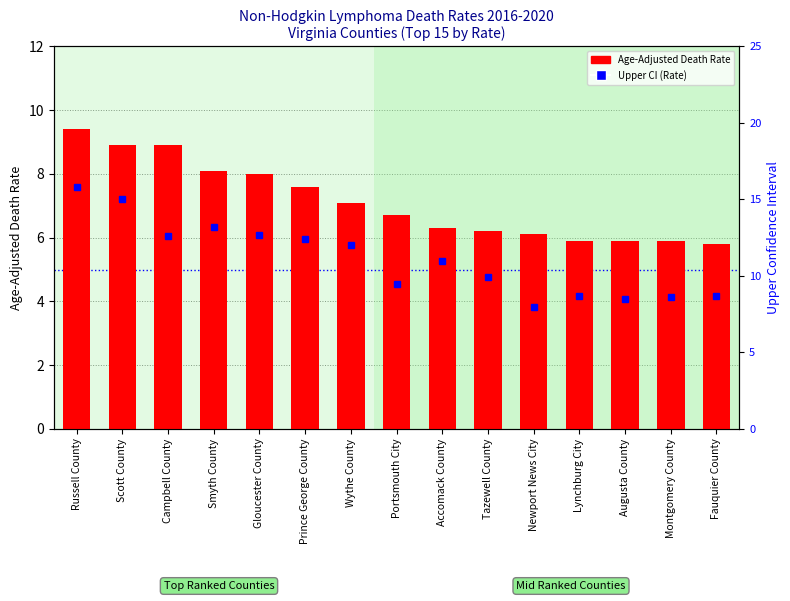

Reading left to right, what are all the values shown in this chart?

Age-Adjusted Death Rate: Russell County=9.4	Scott County=8.9	Campbell County=8.9	Smyth County=8.1	Gloucester County=8.0	Prince George County=7.6	Wythe County=7.1	Portsmouth City=6.7	Accomack County=6.3	Tazewell County=6.2	Newport News City=6.1	Lynchburg City=5.9	Augusta County=5.9	Montgomery County=5.9	Fauquier County=5.8
Upper CI (Rate): Russell County=15.8	Scott County=15.0	Campbell County=12.6	Smyth County=13.2	Gloucester County=12.7	Prince George County=12.4	Wythe County=12.0	Portsmouth City=9.5	Accomack County=11.0	Tazewell County=9.9	Newport News City=8.0	Lynchburg City=8.7	Augusta County=8.5	Montgomery County=8.6	Fauquier County=8.7